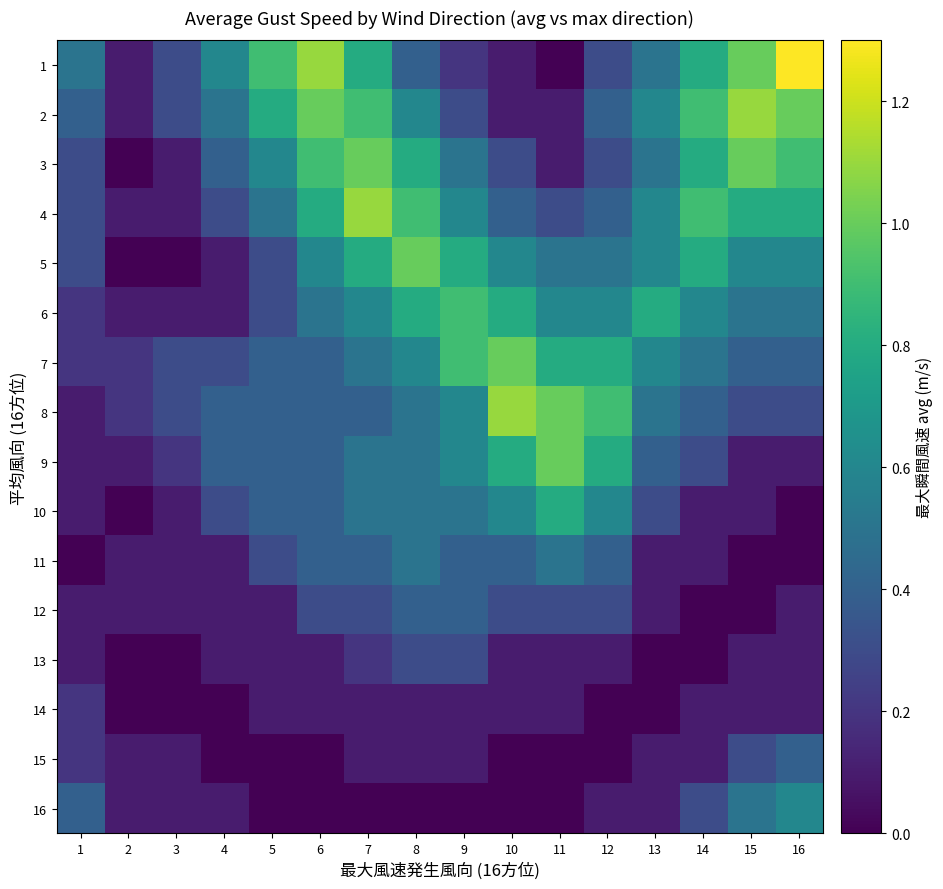

What is the total value across all series at 9?

7.2